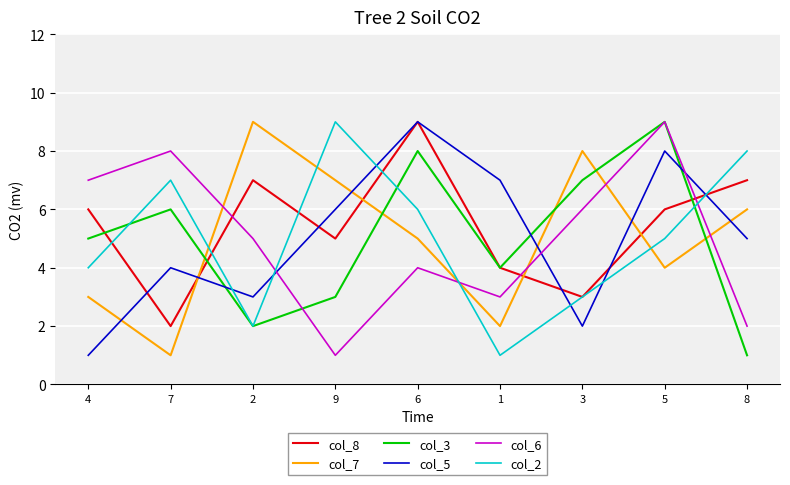

Which series changed the most between 3 and 8?

col_3